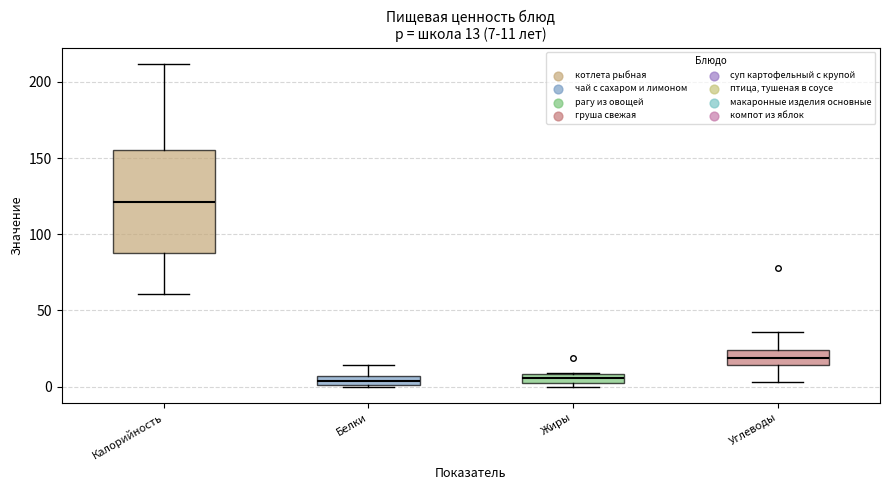

Which box is the tallest, from its lower edge to its upper edge?

Калорийность